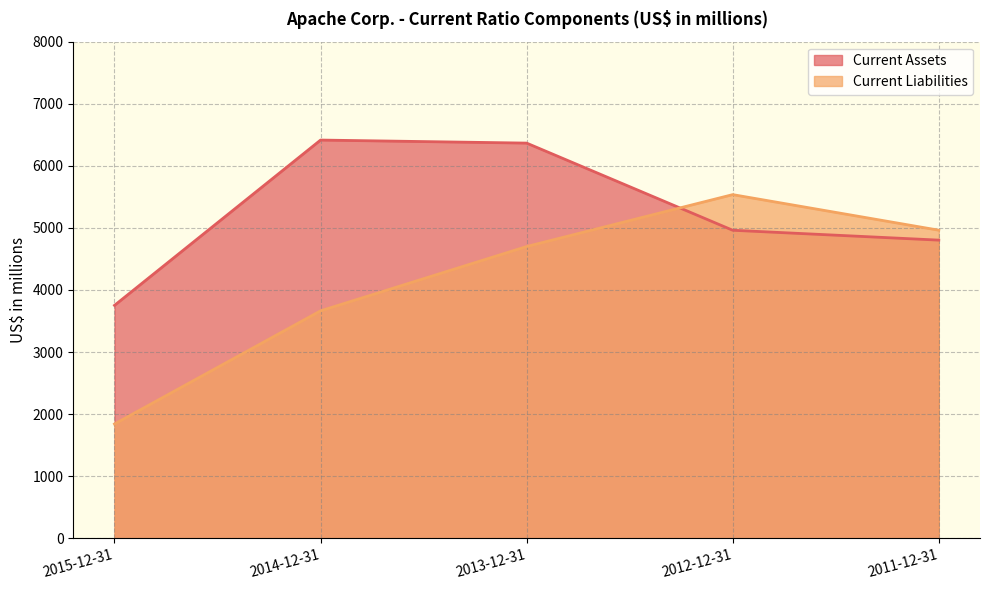

True or false: Current Liabilities has a value of 1572 at 2014-12-31.

False